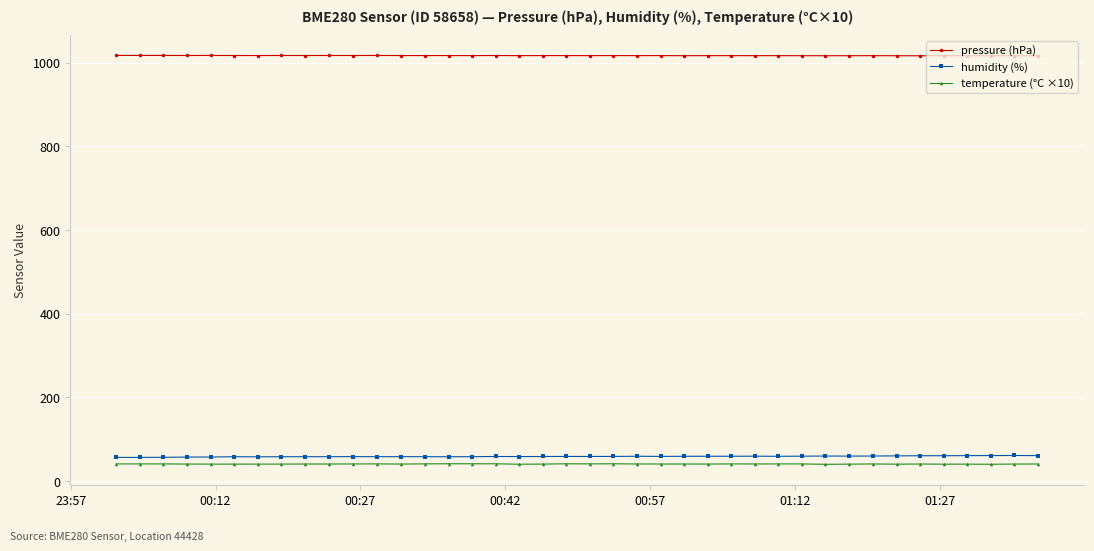

At how many categories does at least one series exceed 723?

40